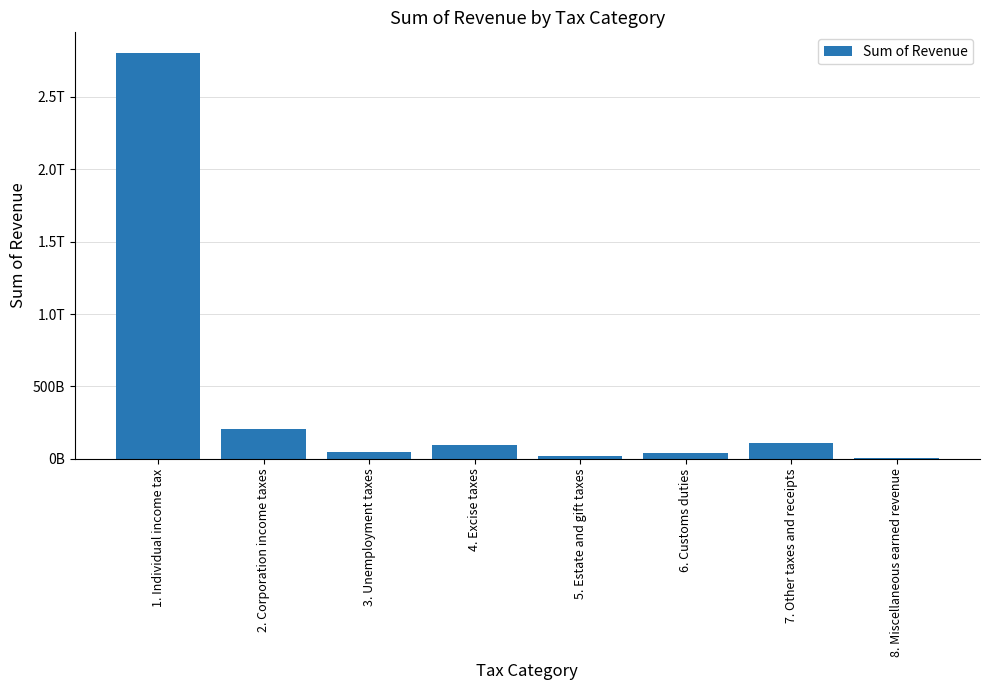

Are the bars horizontal?

No